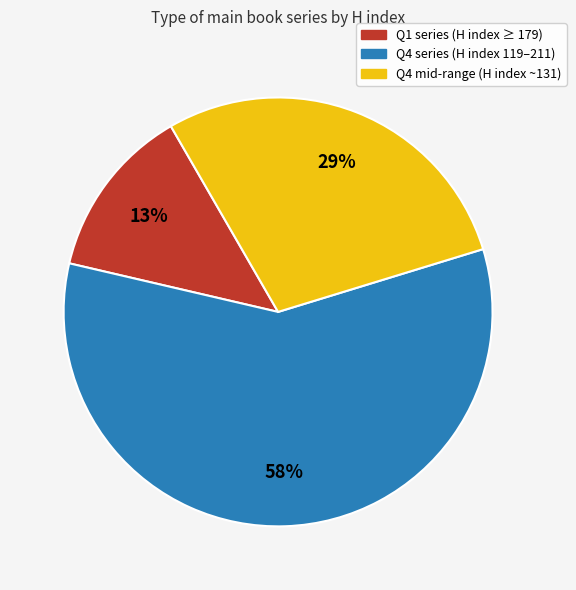

Does any single category account for the majority?

Yes